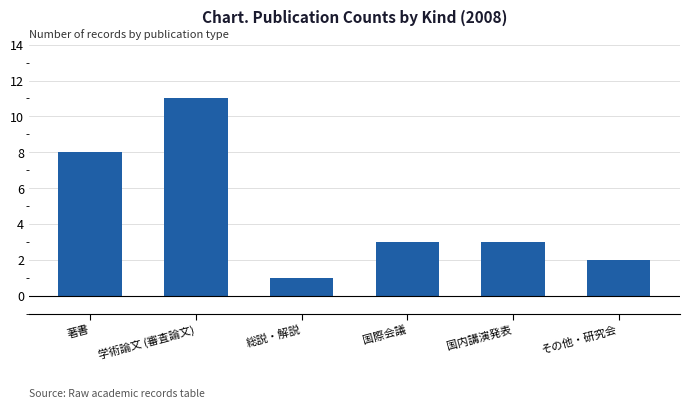

What is the greatest value displayed?

11